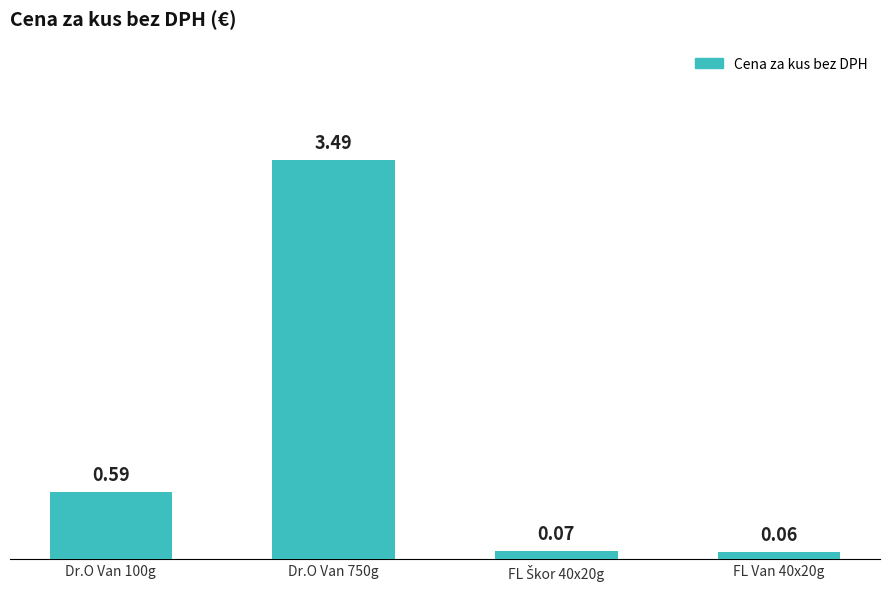

Which has a higher value, Dr.O Van 100g or FL Van 40x20g?

Dr.O Van 100g